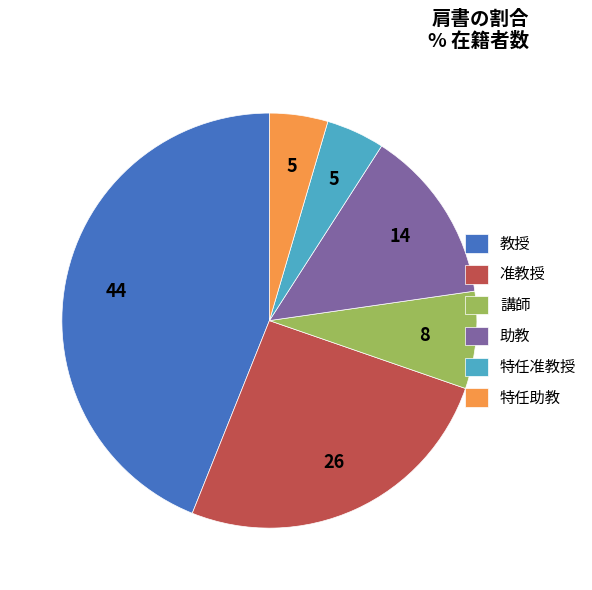

What is the largest slice in the pie chart?

教授